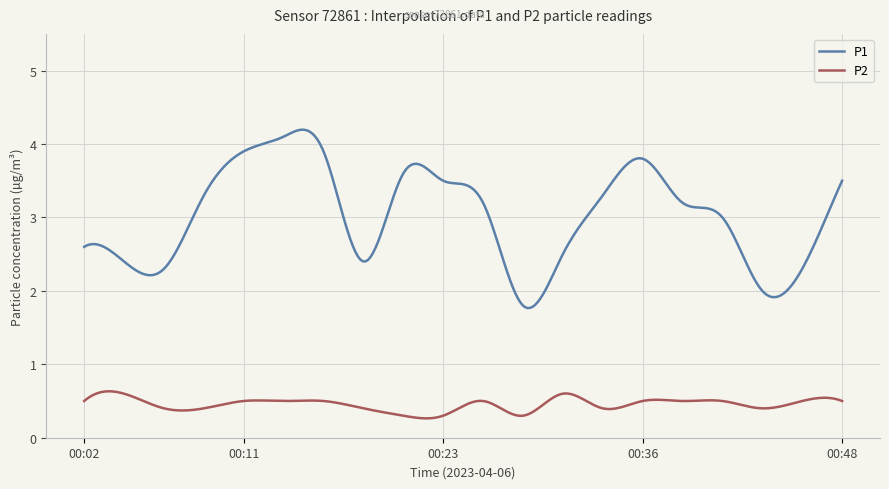

What is the smallest value displayed?

0.3